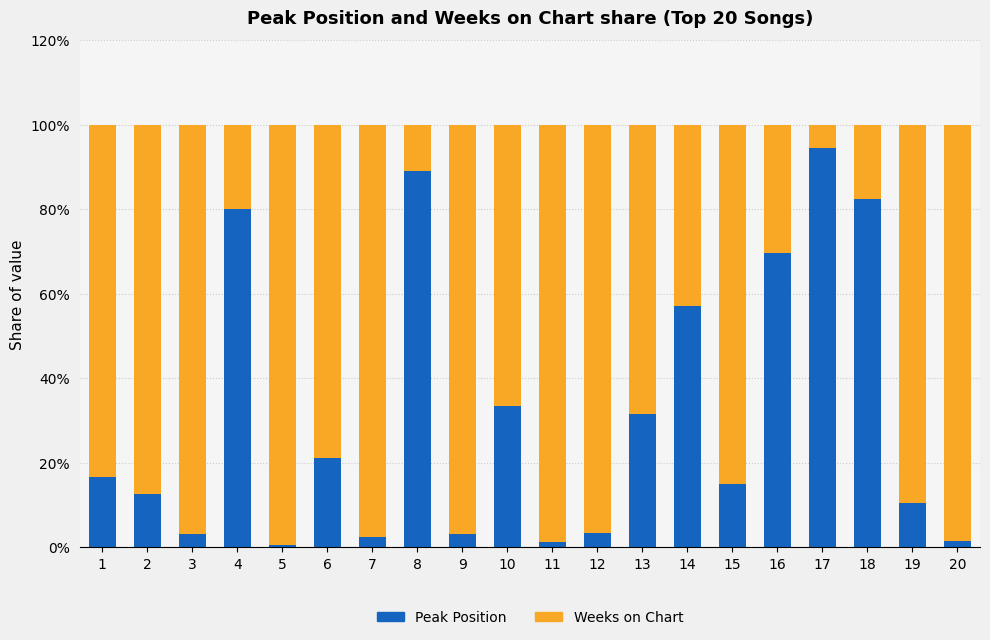

Where does the Peak Position series first go above 16?

1